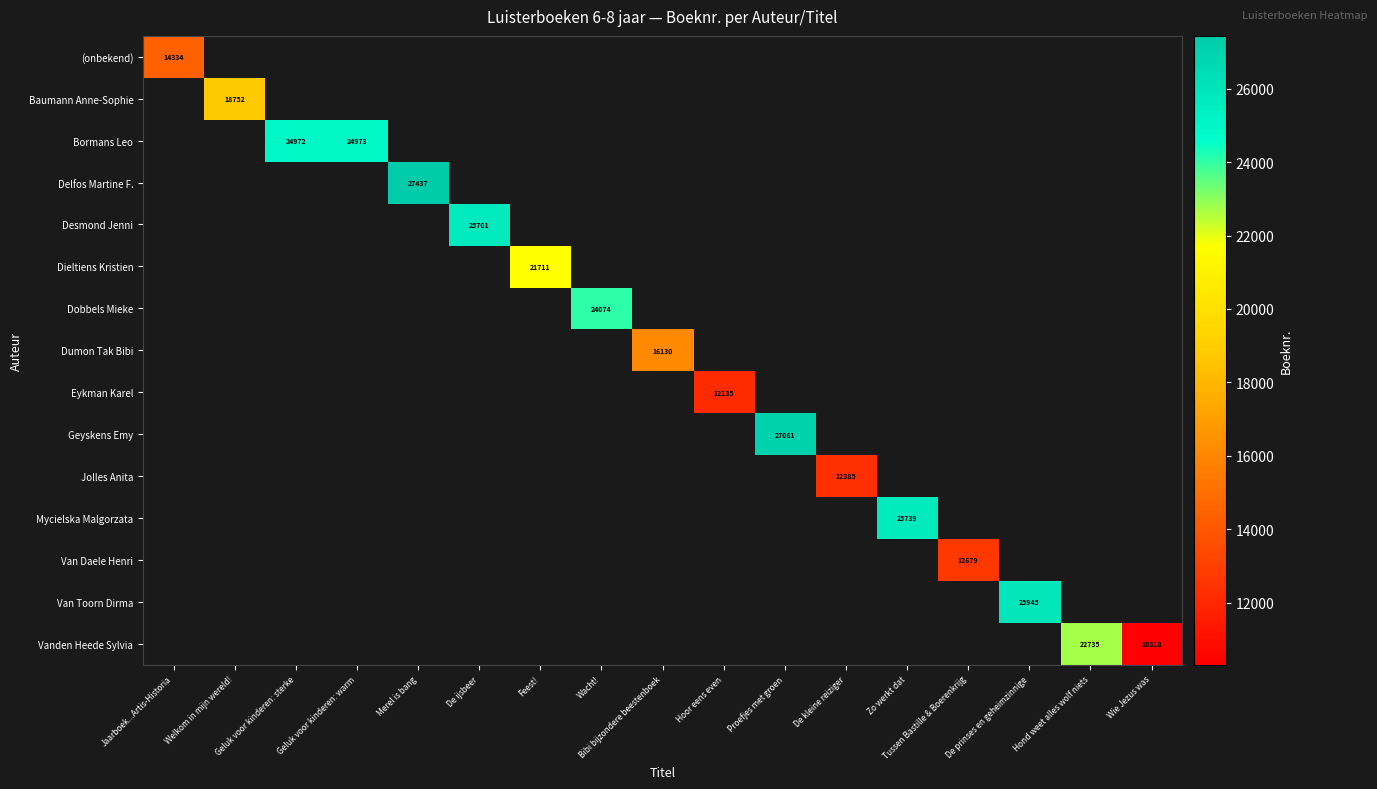

How many series are shown in this chart?

15